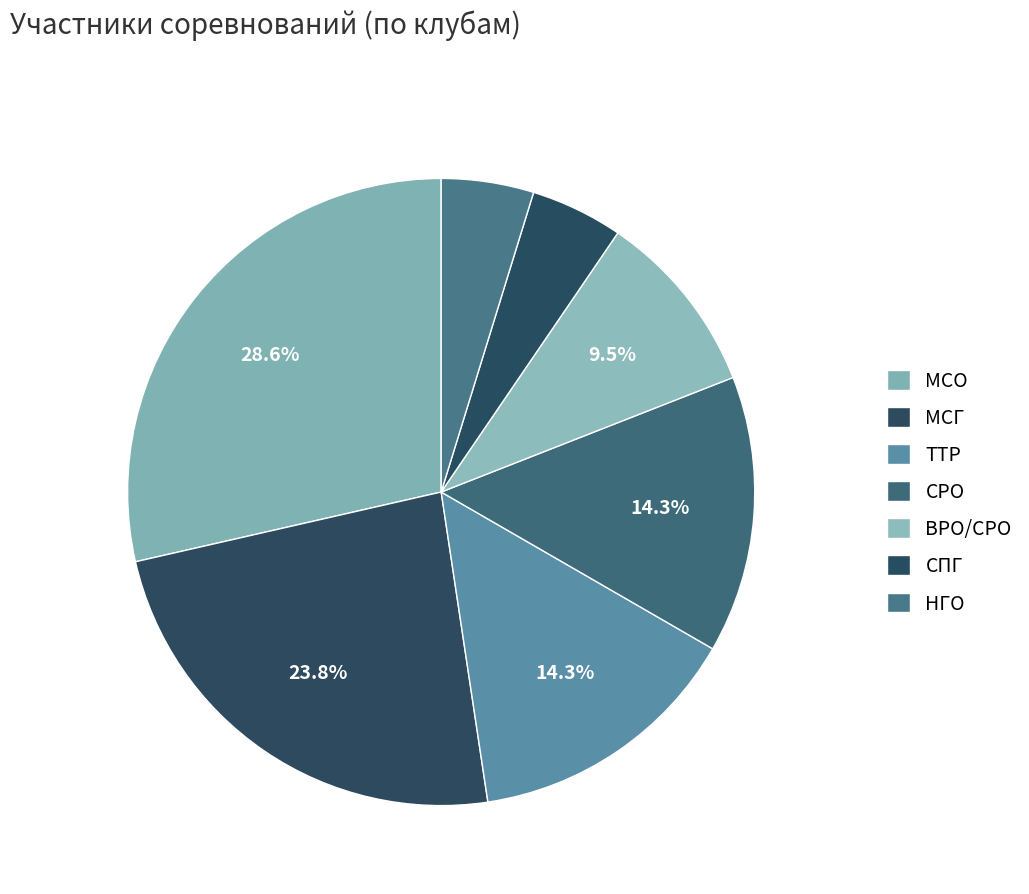

Which has a higher value, МСО or МСГ?

МСО